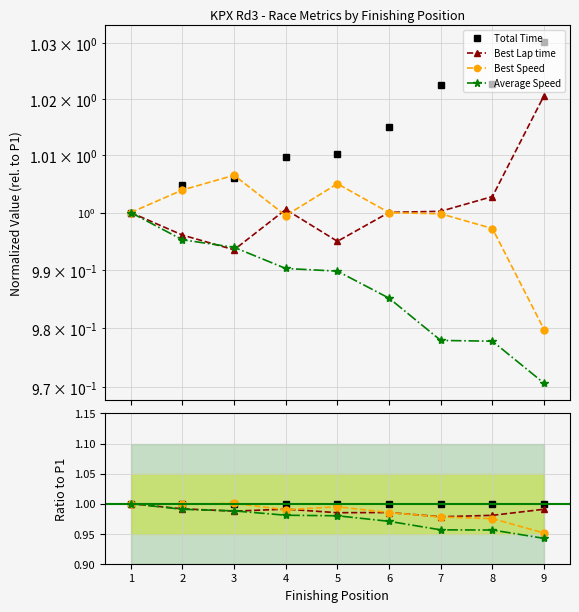

After their last crossing, which series has the higher values: Average Speed or Best Lap time?

Best Lap time